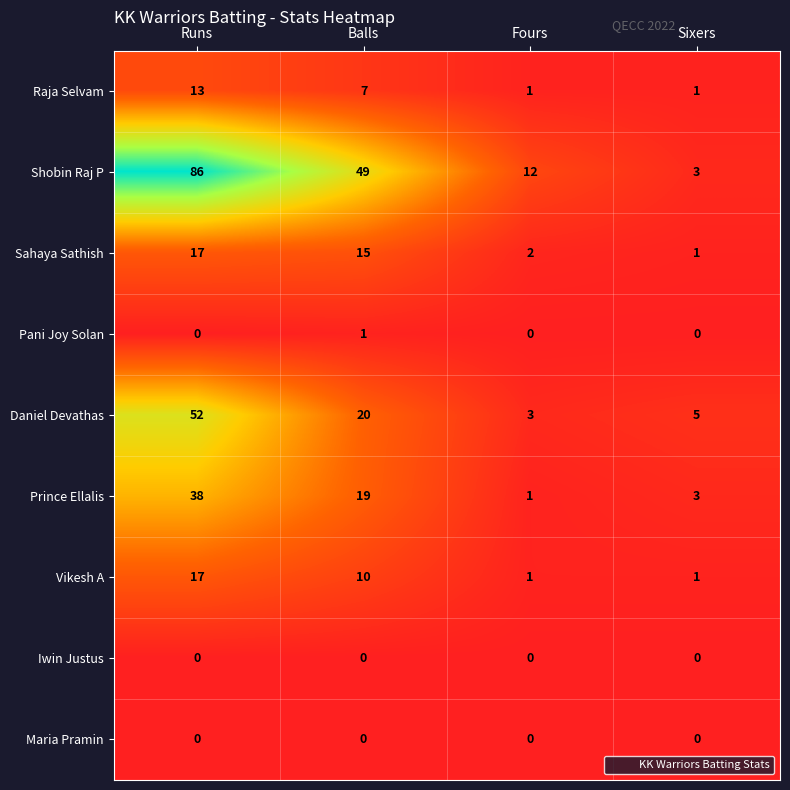

Which series has the widest spread of values?

Shobin Raj P